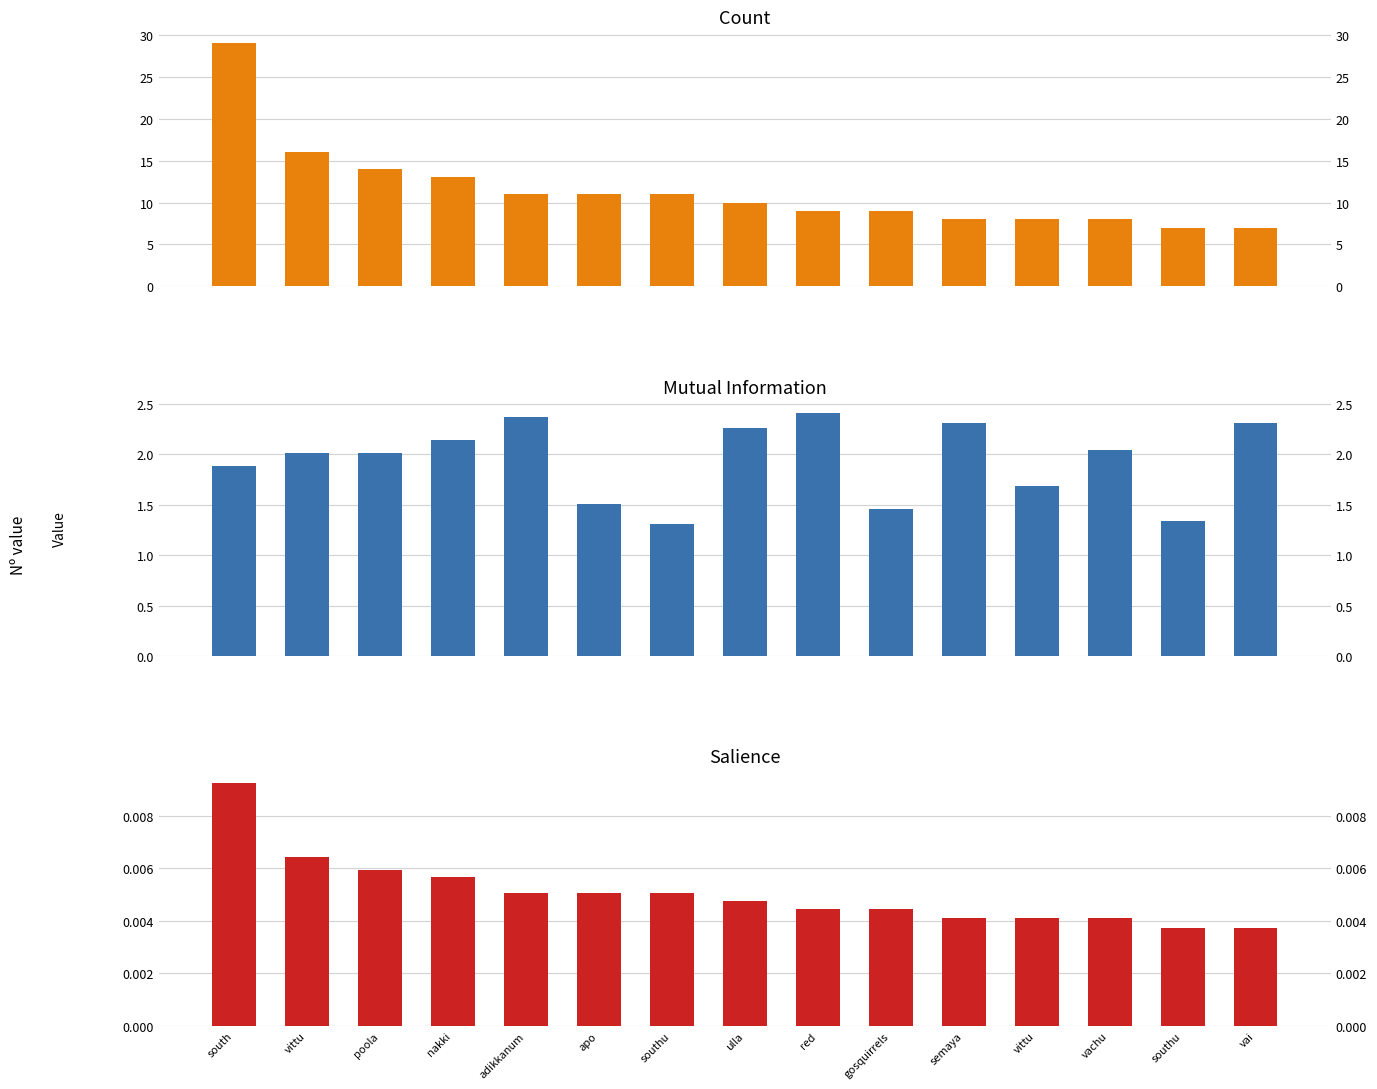

What is the sum of all Count values?

171.0